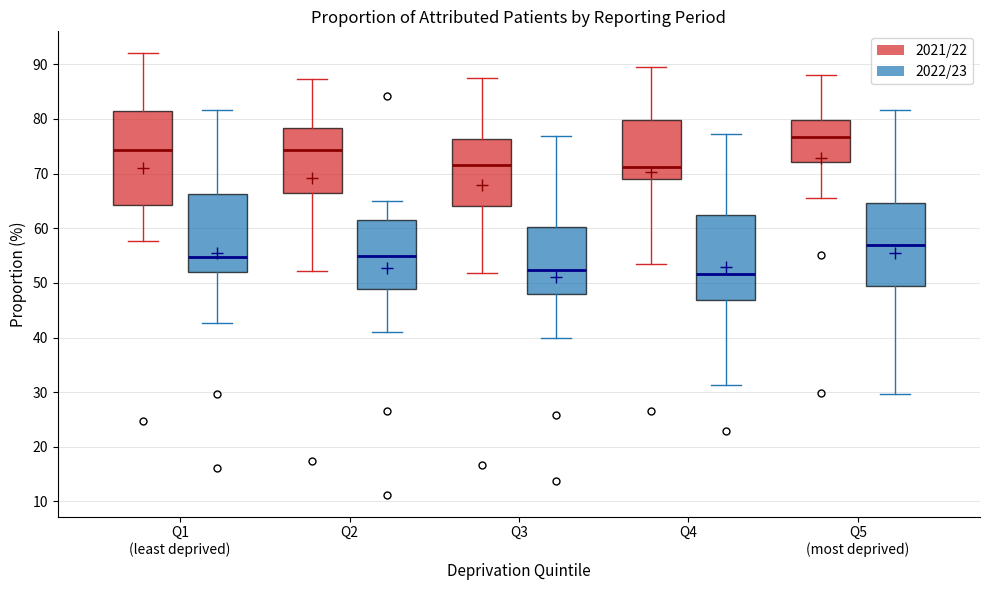

Where is the lower edge of the box for Q4 (2021/22) on the y-axis? The values are not printed on the chart, so give them approximately, as read against the axis.

69